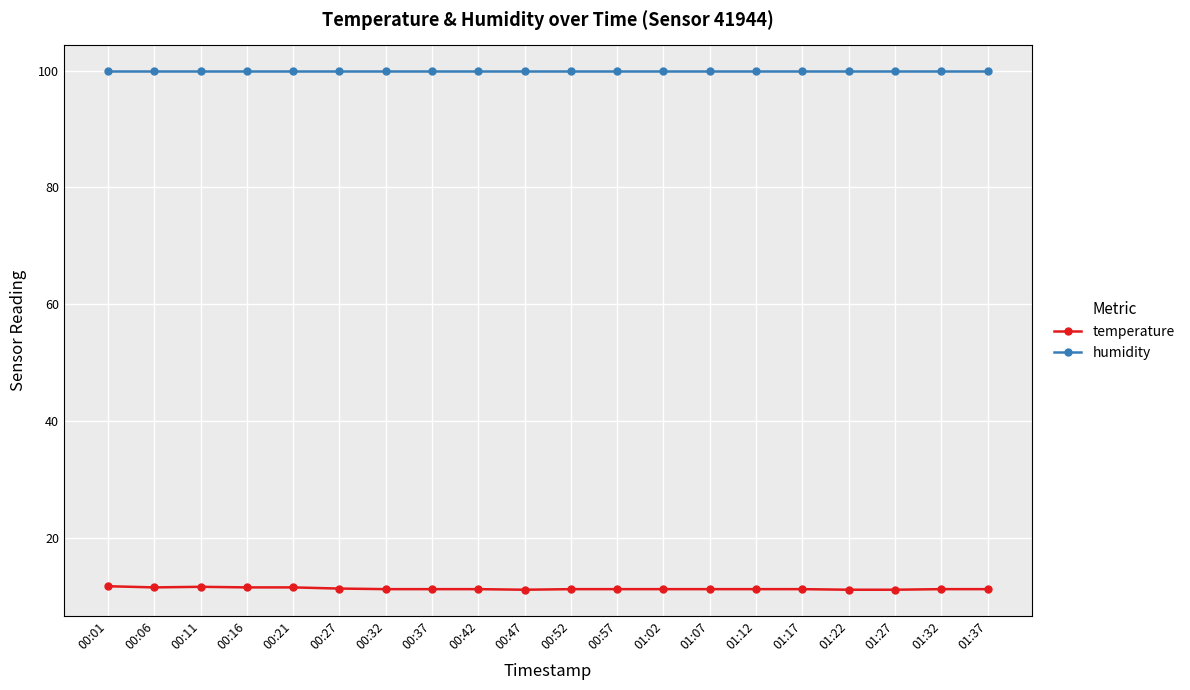

List the series in order of their peak value, highest first.

humidity, temperature